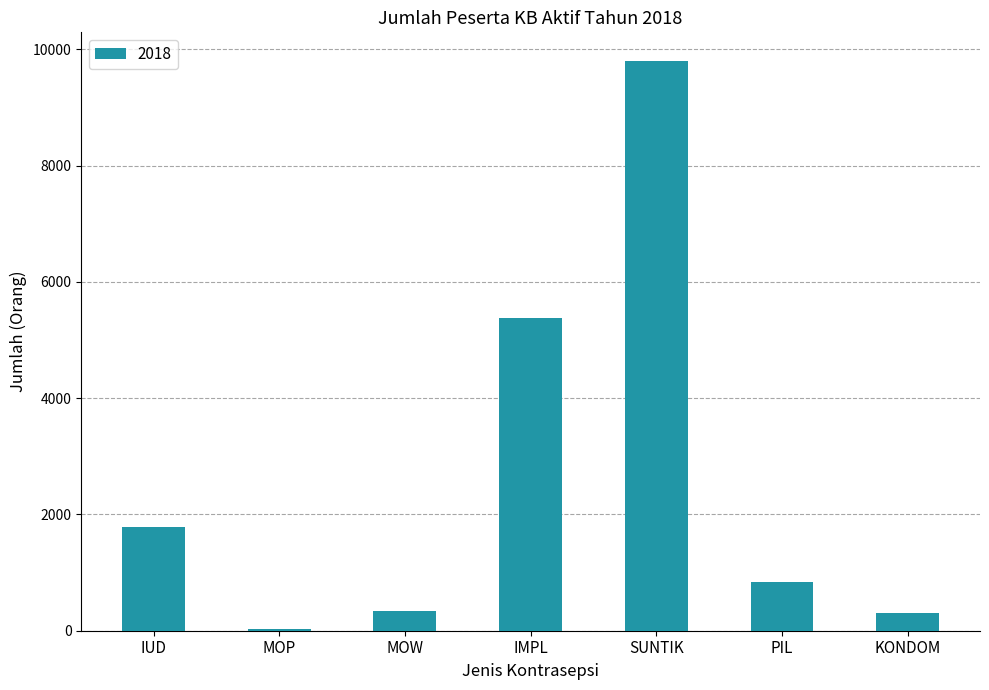

What is the change in value from IMPL to PIL?

-4538